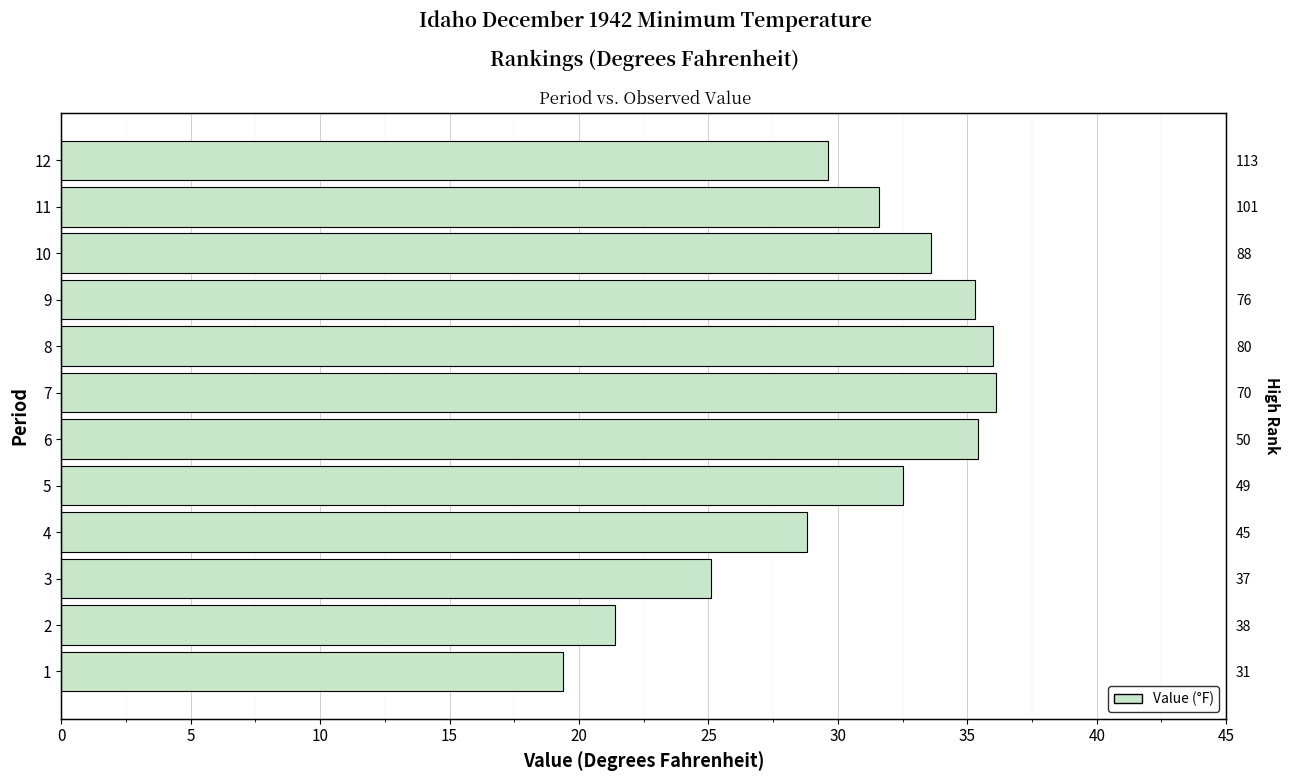

How many distinct data groups are displayed?

1